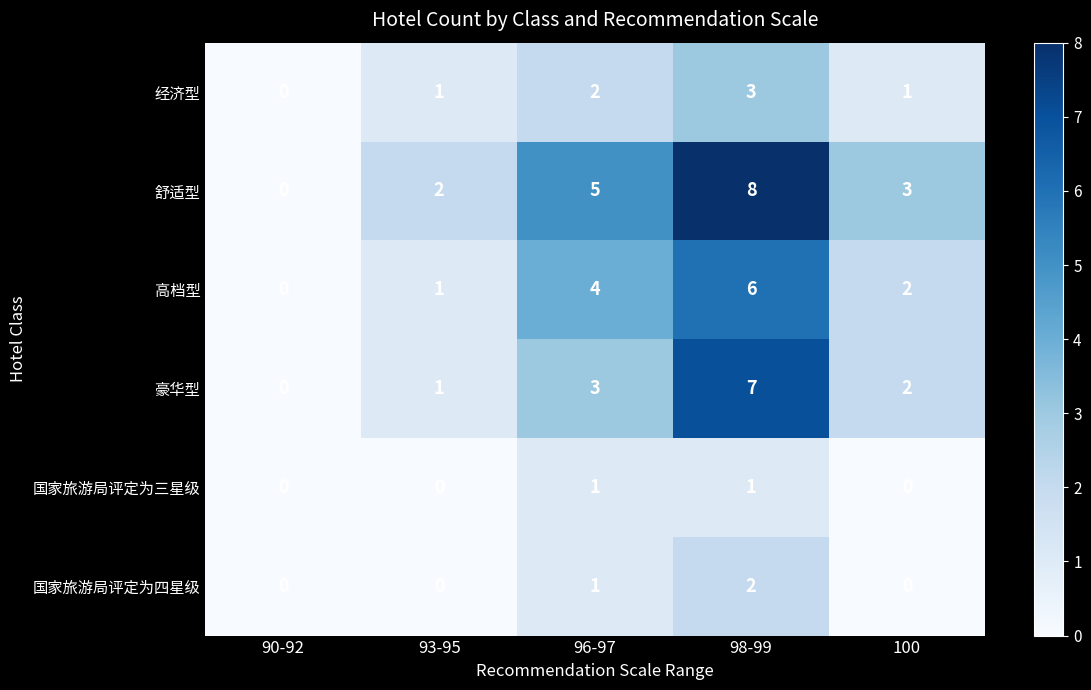

What is the average value of the 高档型 series?

3